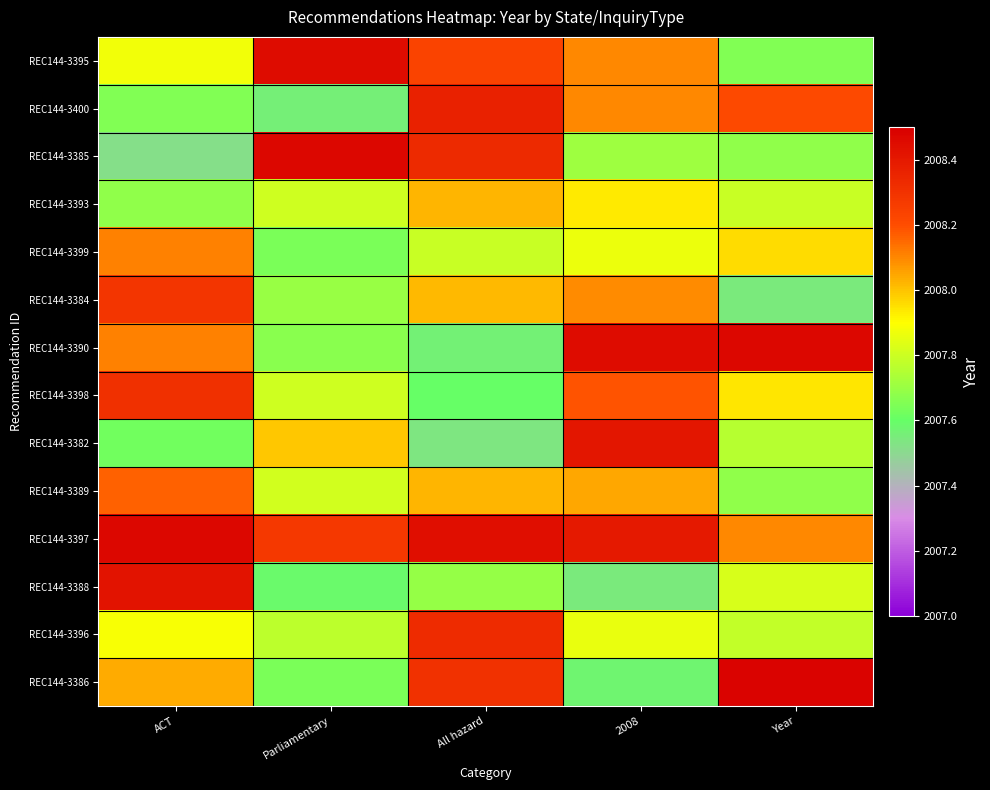

How many categories are shown in the chart?

5